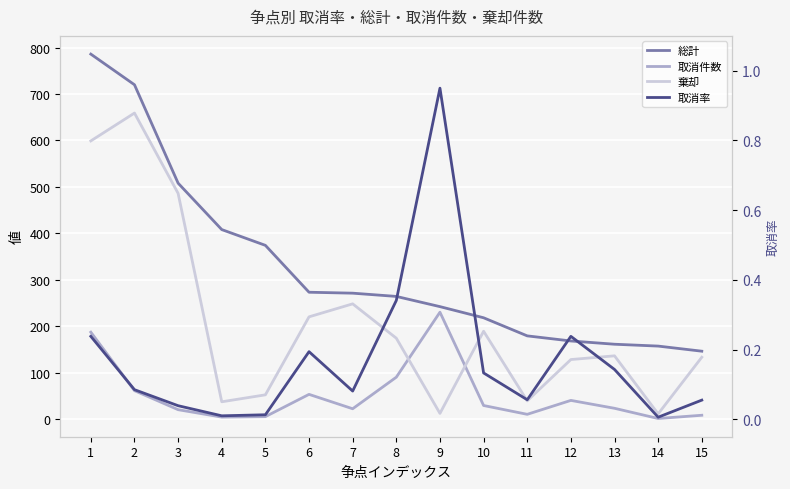

Which category has the lowest value across all series?

14